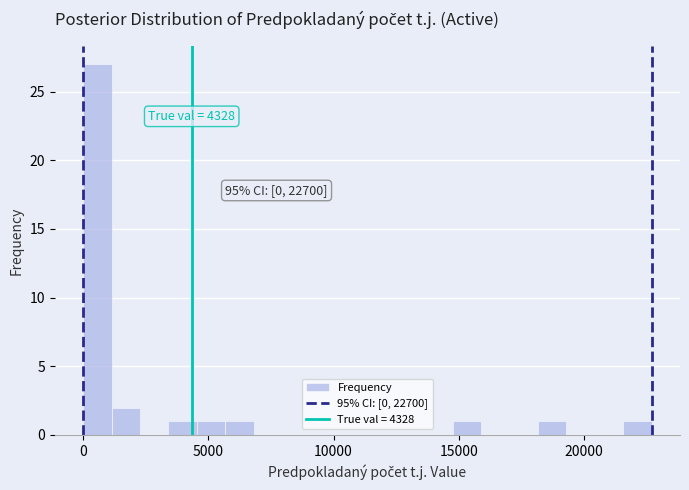

Around what value on the x-axis is the tallest bar? Give the approximate position of its centre, as read against the axis.

500